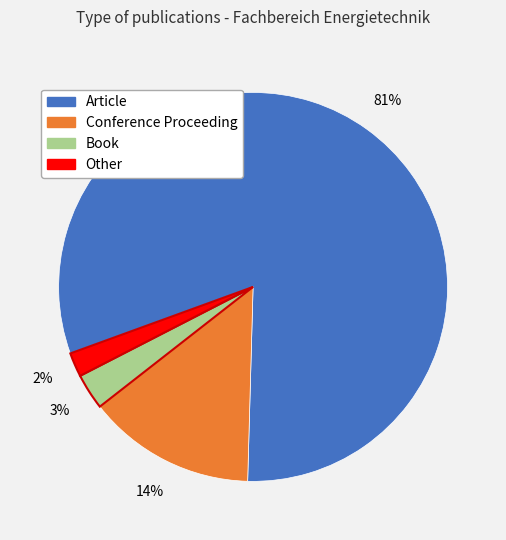

Is it true that Article is 88% of the pie?

False